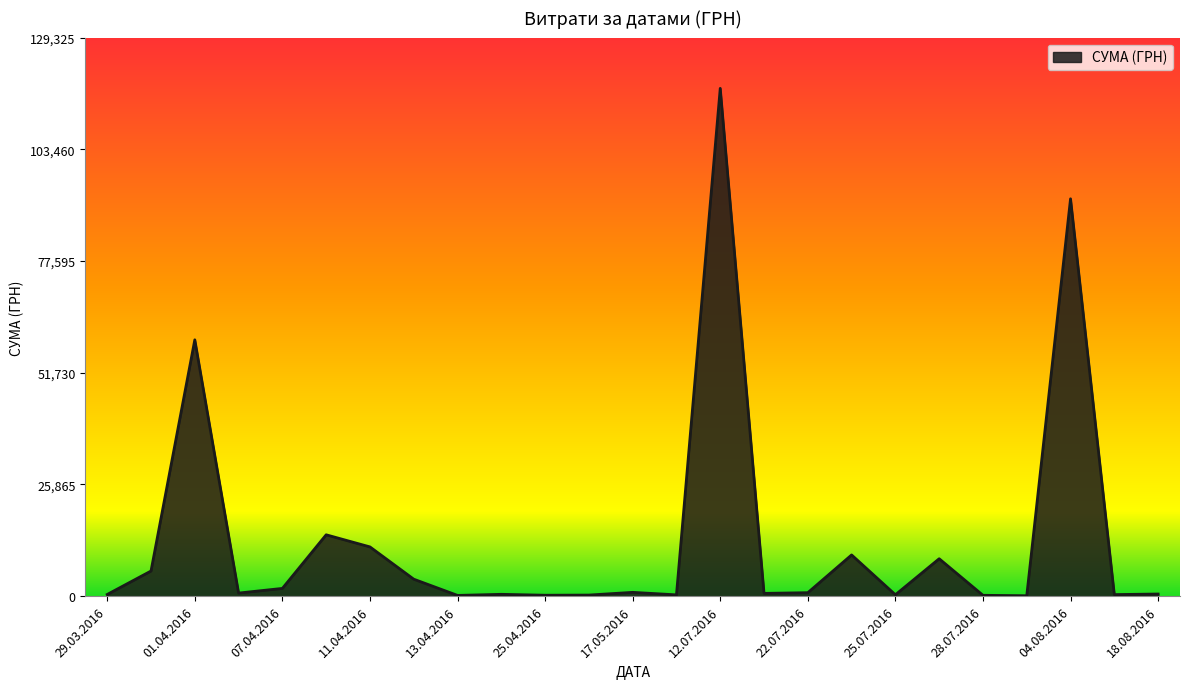

What is the greatest value displayed?

117568.8